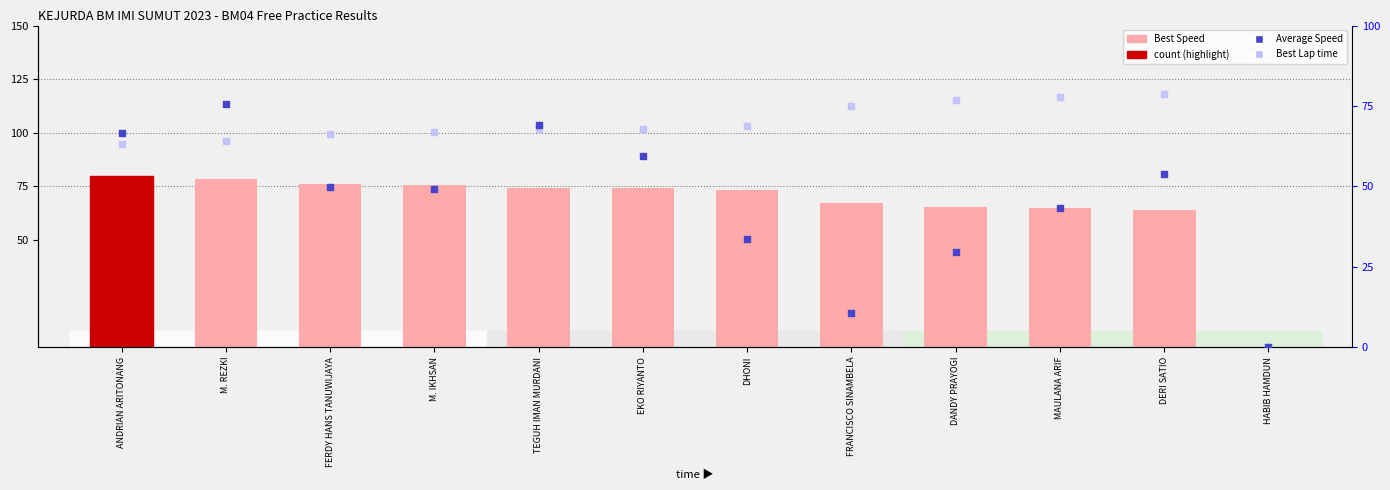

At how many categories does at least one series exceed 61?

11